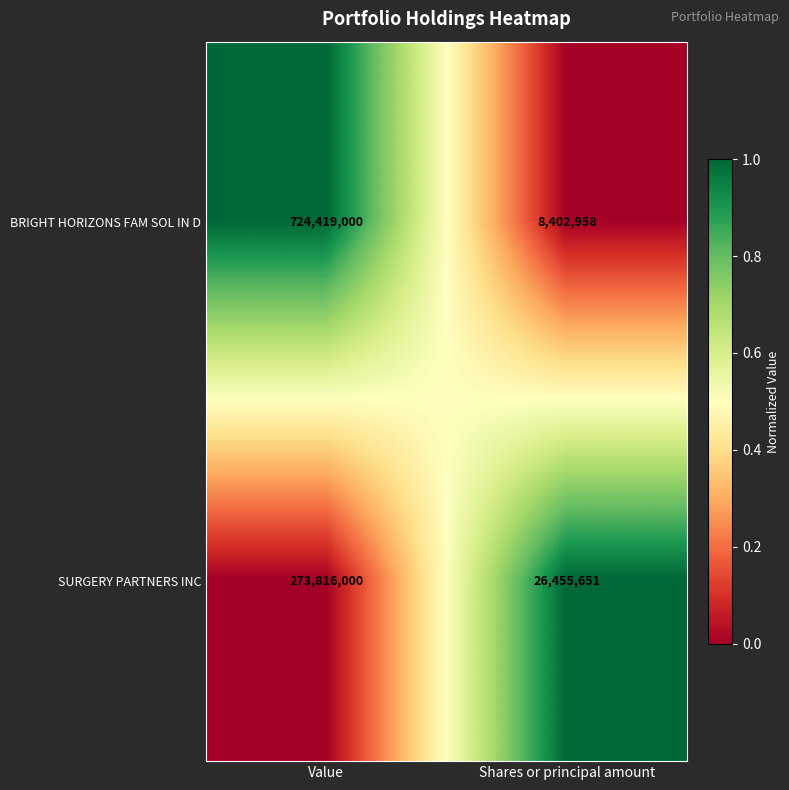

Reading left to right, list all the values displayed in this chart.

BRIGHT HORIZONS FAM SOL IN D: 724419000	8402958
SURGERY PARTNERS INC: 273816000	26455651